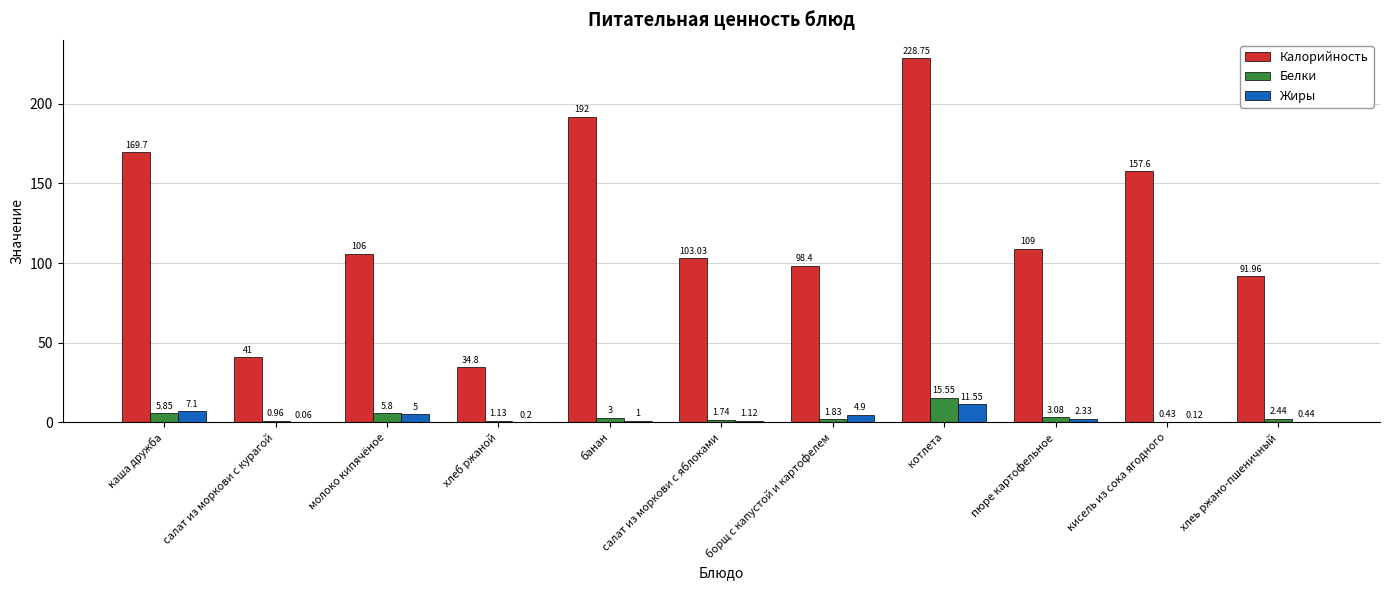

Which category has the highest value in the Жиры series?

котлета